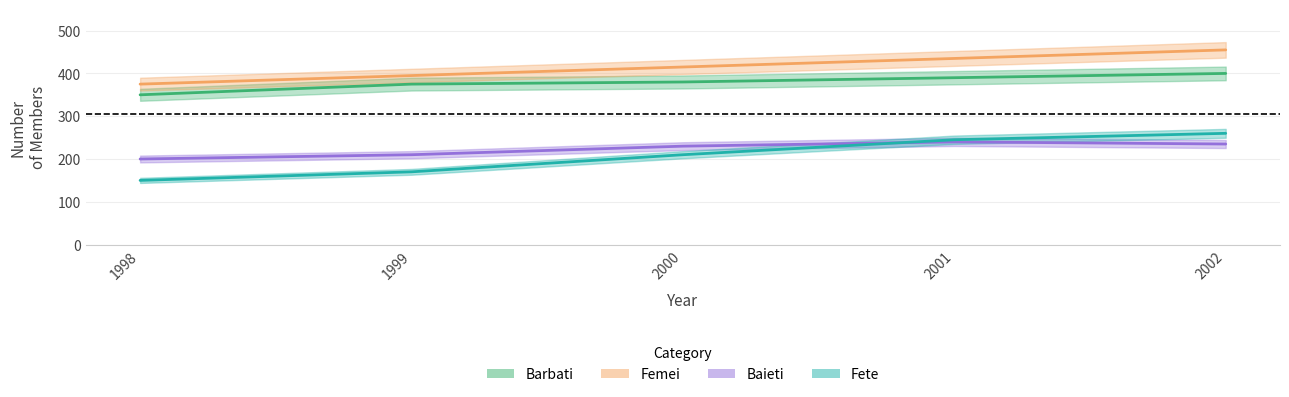

What is the minimum value for Baieti?

200